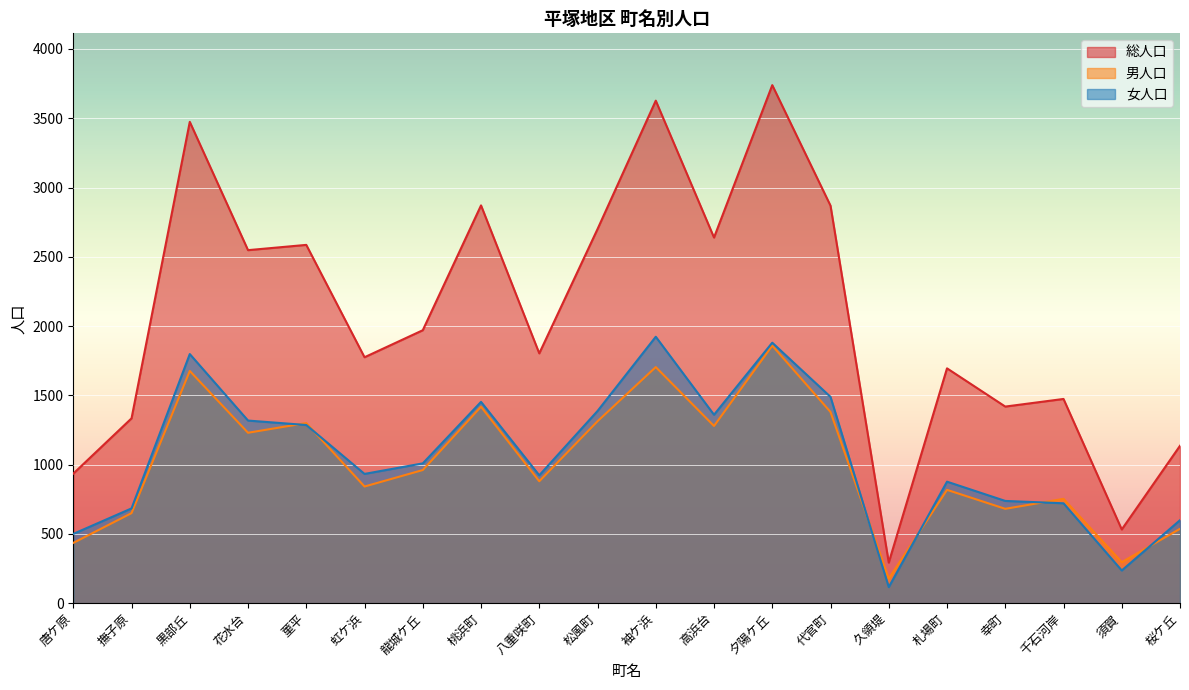

At how many categories does at least one series exceed 2734?

5